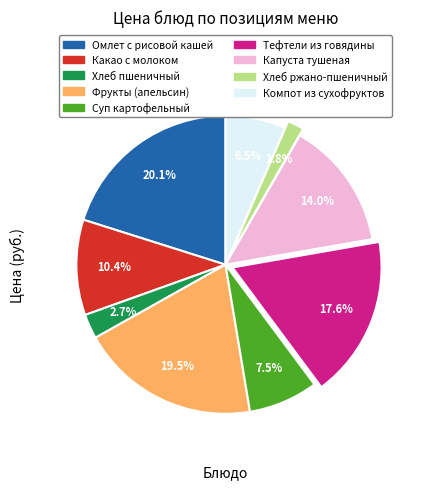

To the nearest percent, what is the difference between the largest and smallest slice percentages?

18%